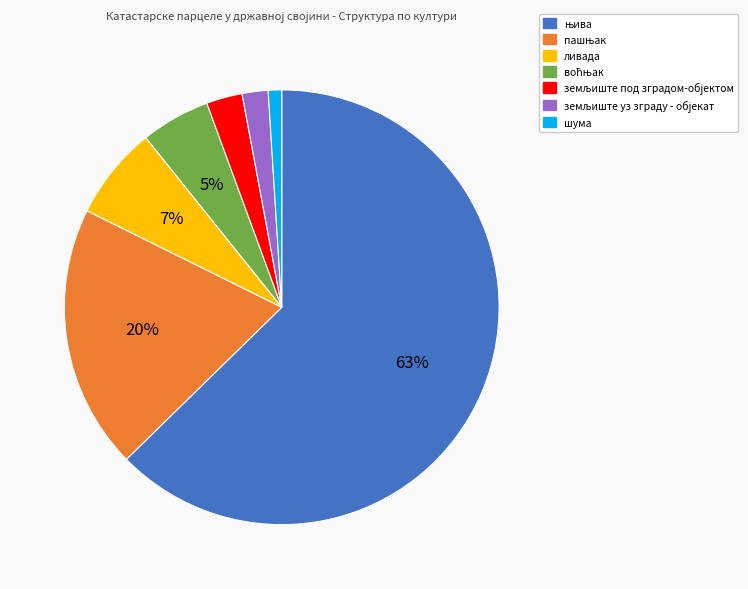

To the nearest percent, what is the average slice percentage?

14%